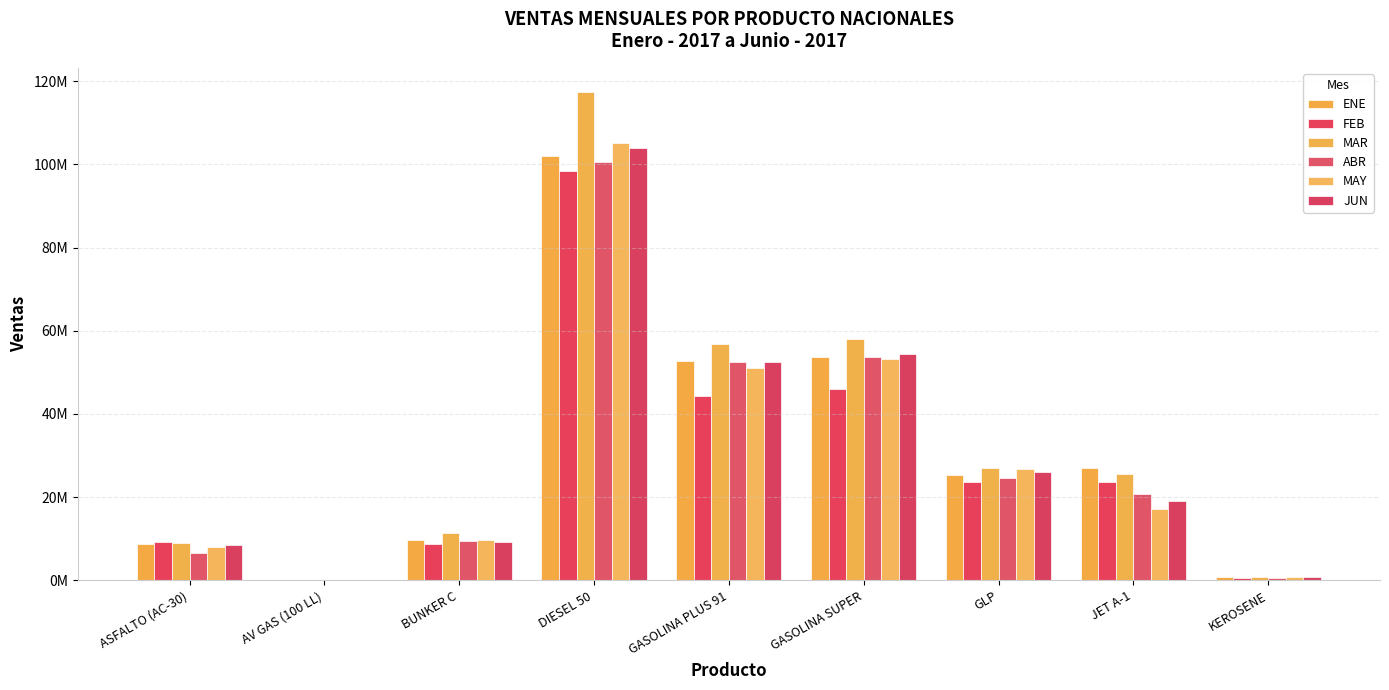

Between JET A-1 and BUNKER C, which is larger?

JET A-1